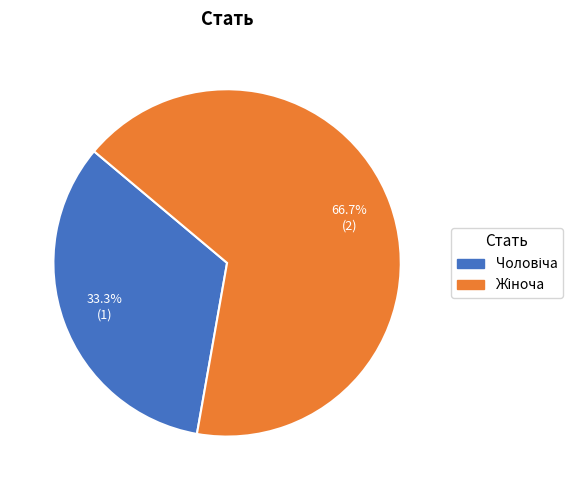

Is there any slice that represents more than half of the pie?

Yes